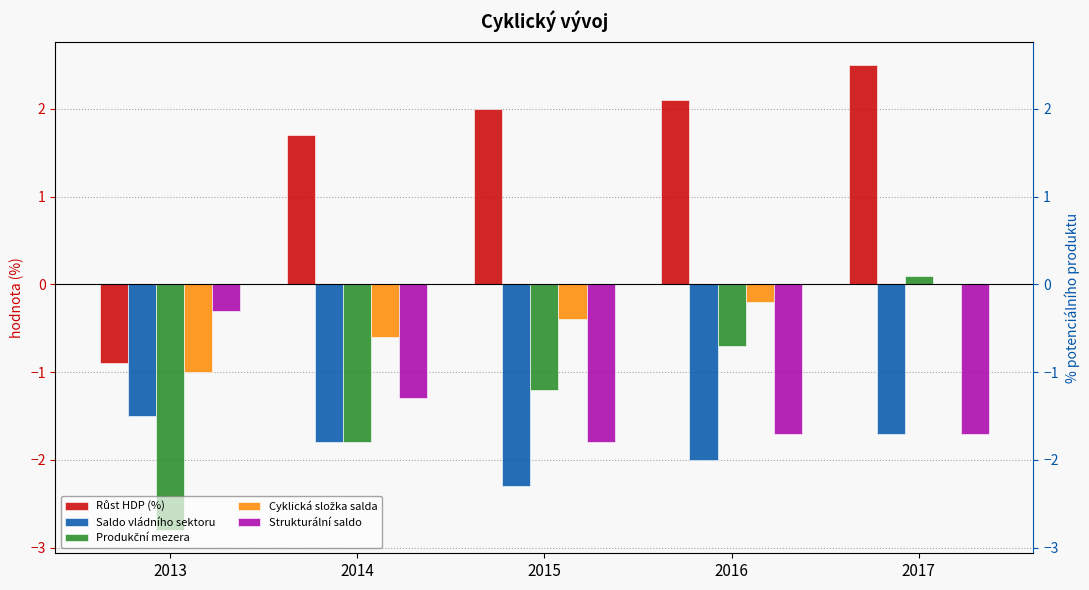

Where is Cyklická složka salda nearest to the value 0?

2017